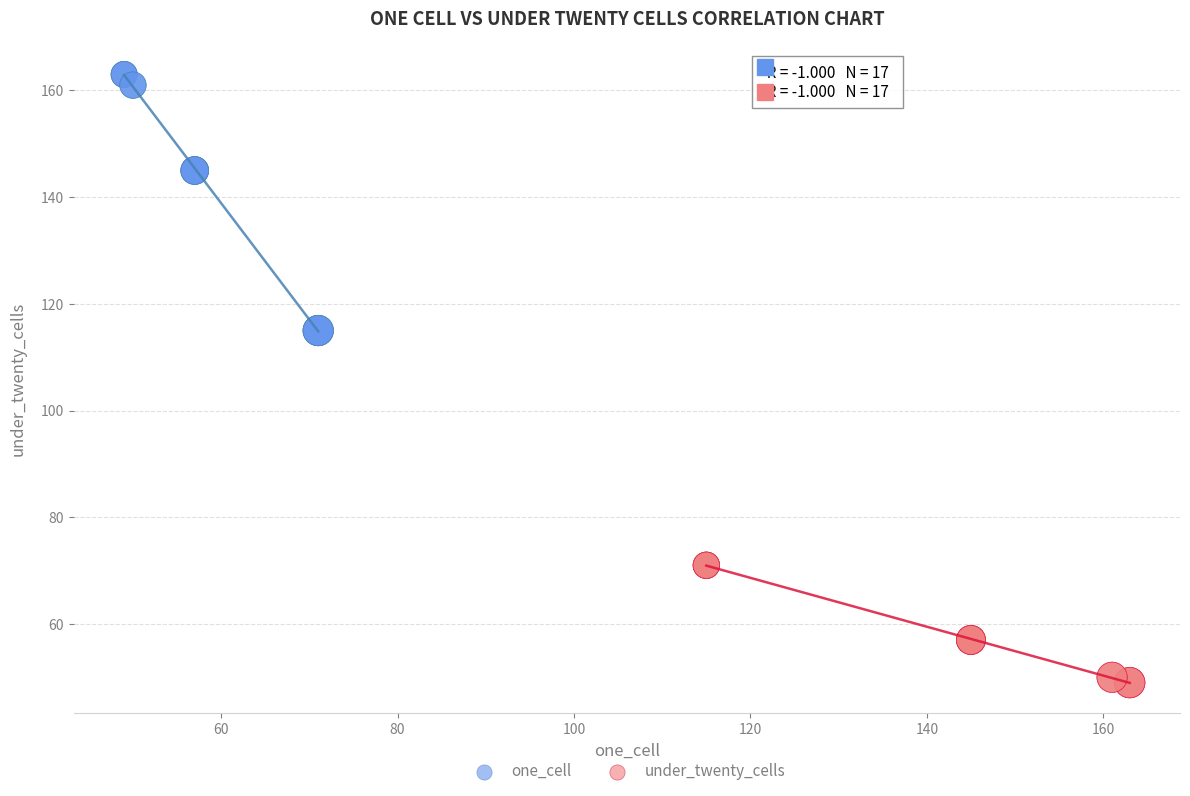

Which series has the largest Y range (max minus min)?

one_cell